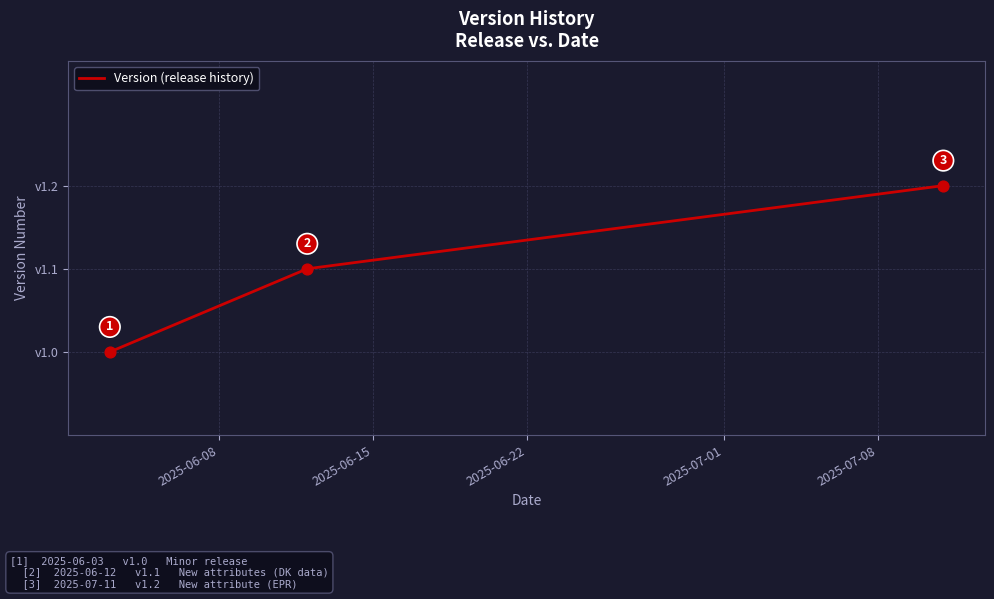

What is the minimum value shown in the chart?

1.0